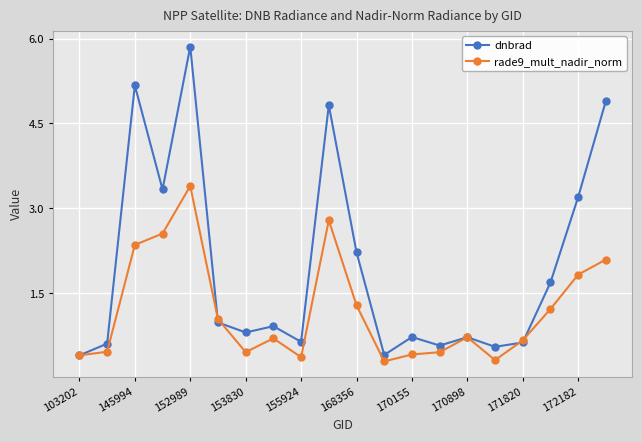

True or false: rade9_mult_nadir_norm has more than 1 interior local peaks.

True